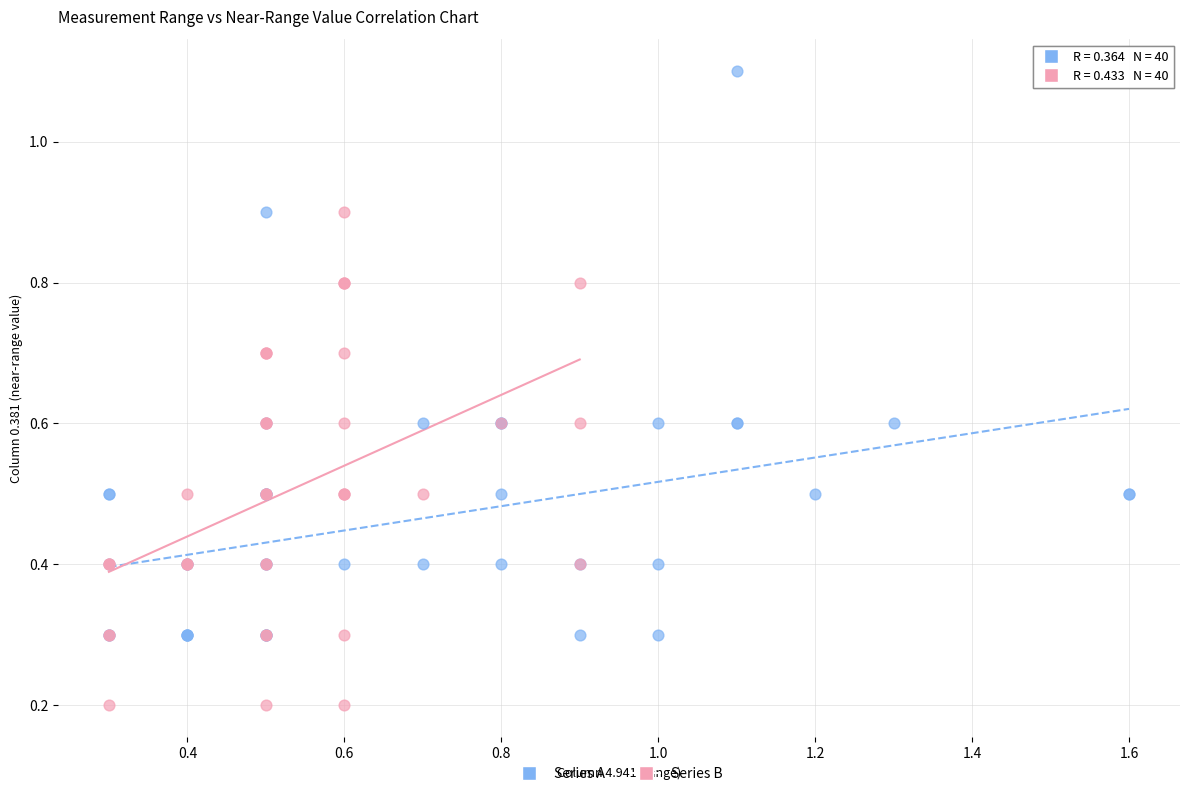

Which series has the widest spread of Y values?

Series A